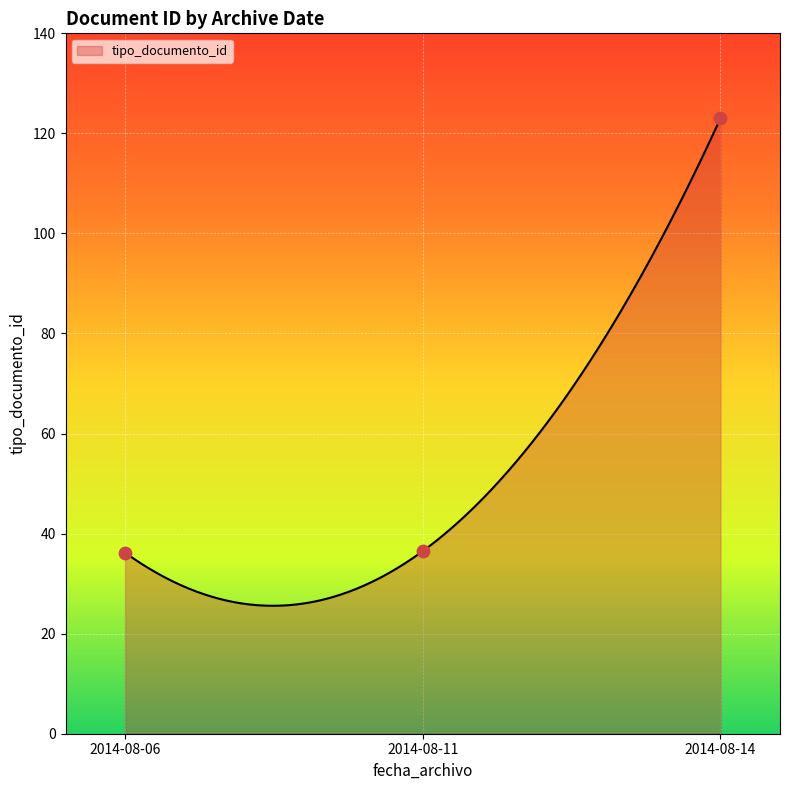

What is the ratio of the value at 2014-08-11 to the value at 2014-08-06?

1.0